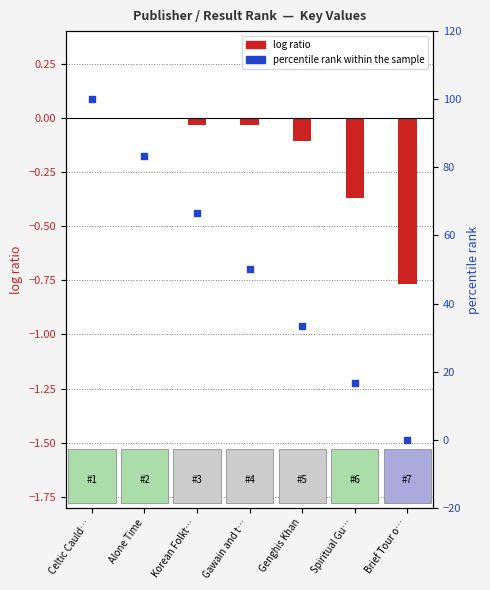

At how many categories does at least one series exceed 93?

1